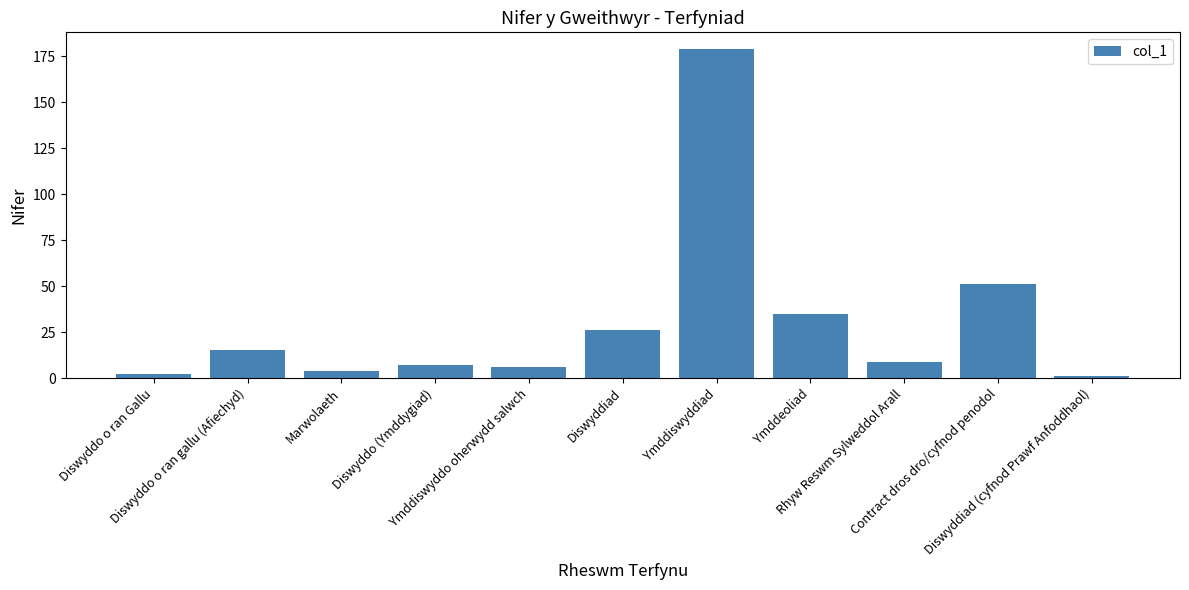

What is the smallest value displayed?

1